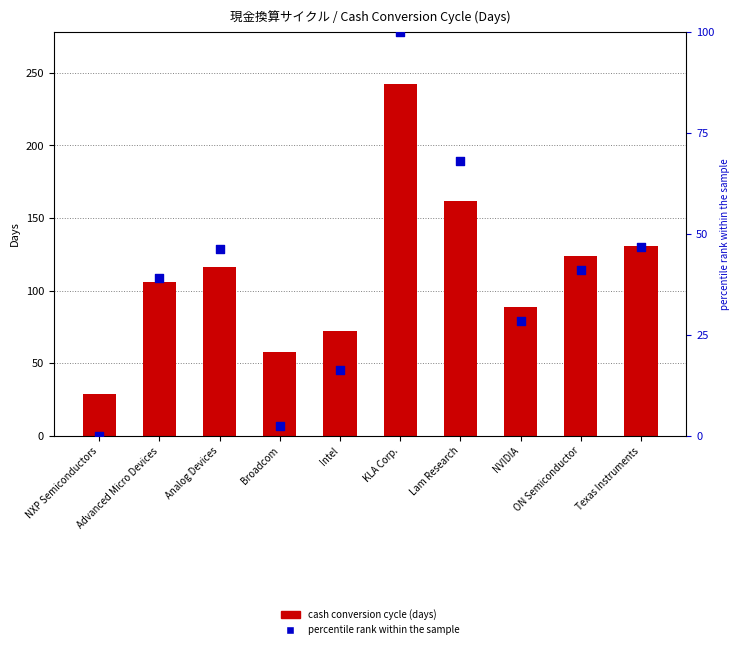

Is the value of percentile rank within the sample at KLA Corp. greater than the value of cash conversion cycle (days) at Broadcom?

Yes